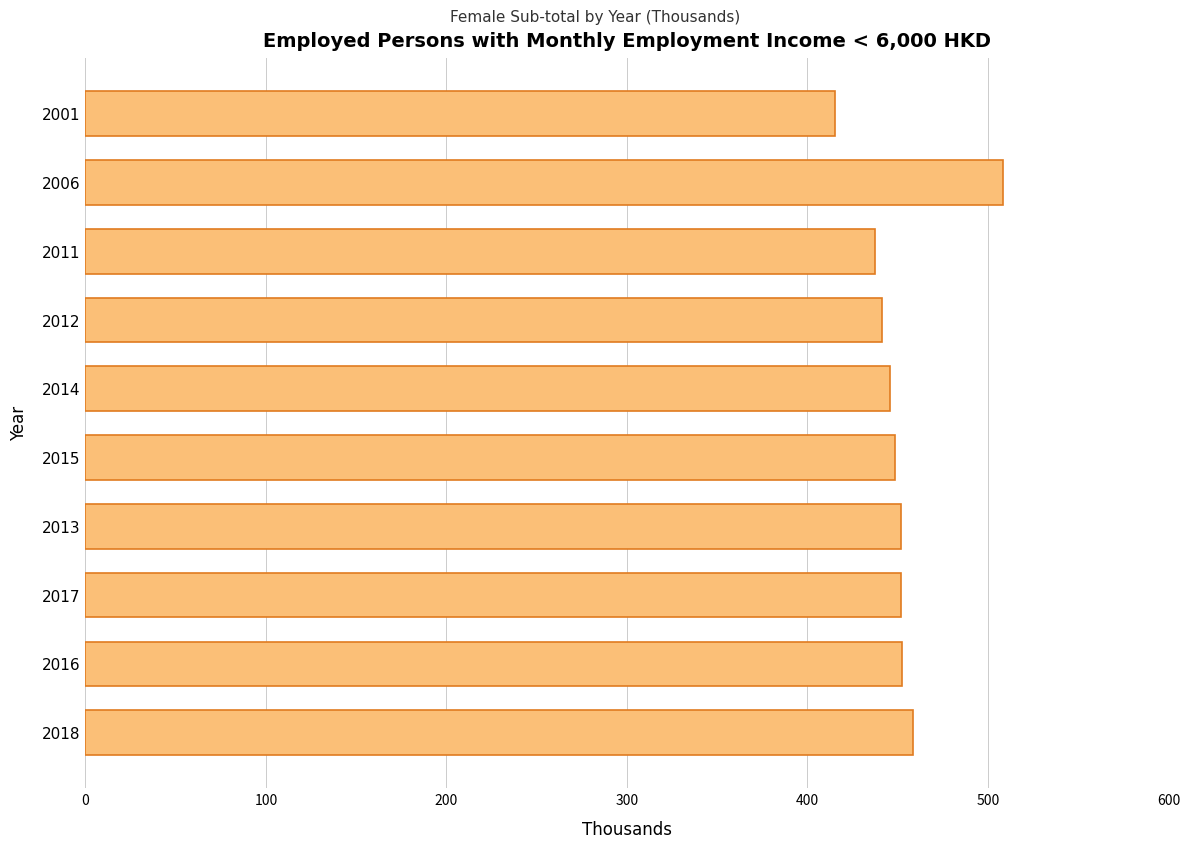

How many series are shown in this chart?

1